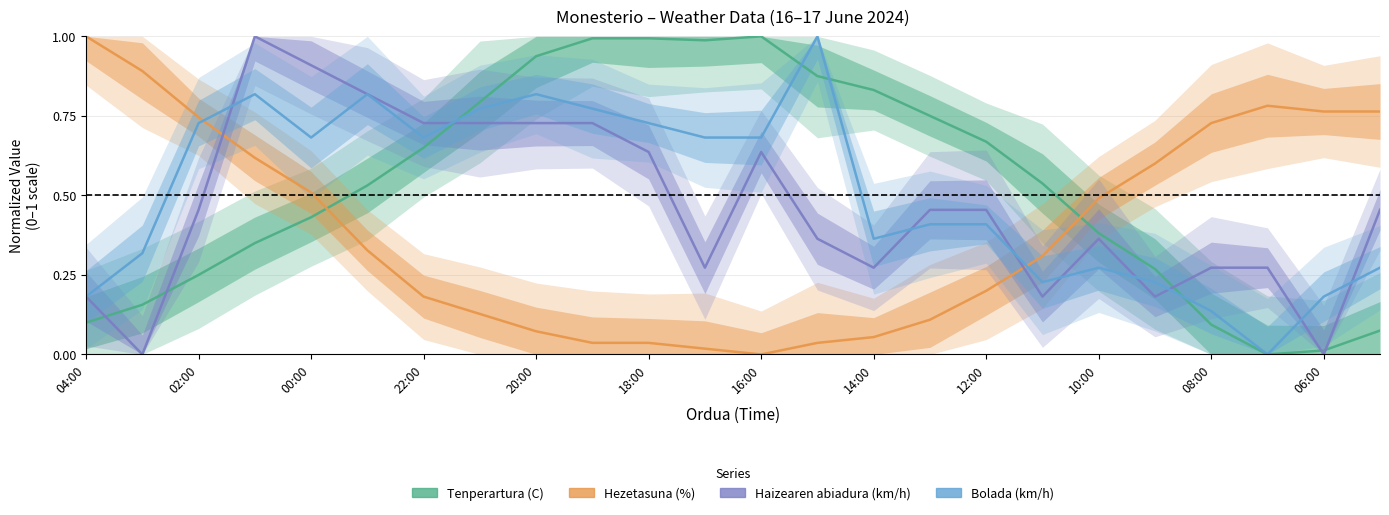

How many lines are shown in the chart?

4